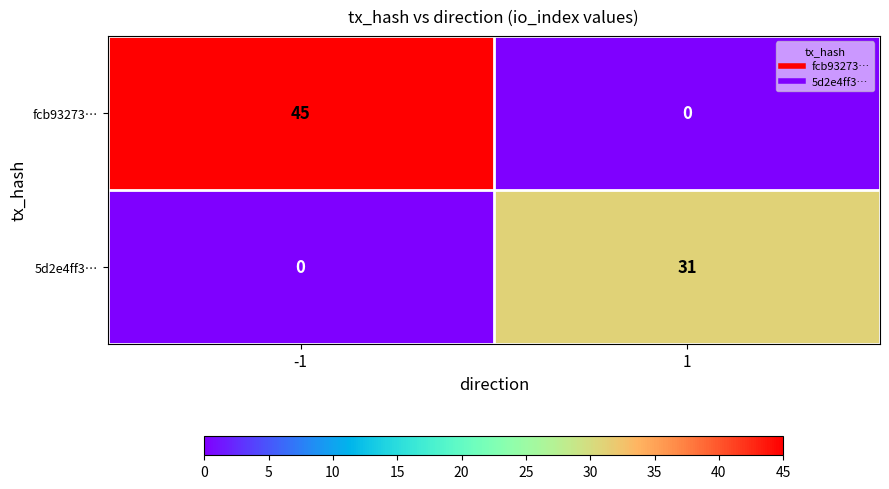

True or false: 5d2e4ff3… has a value of -13 at -1.

False